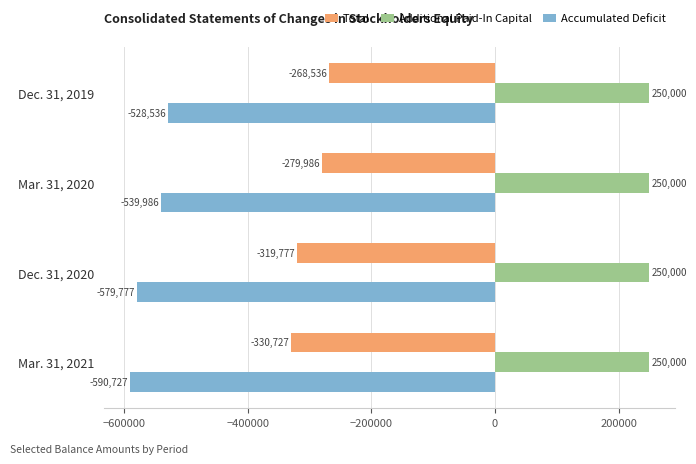

What is the sum of all Total values?

-1199026